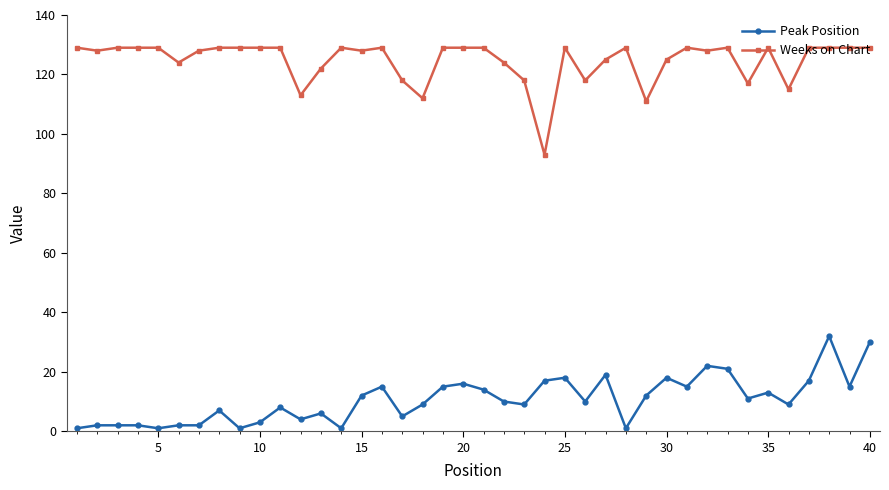

Rank the series by their maximum value, from highest to lowest.

Weeks on Chart, Peak Position